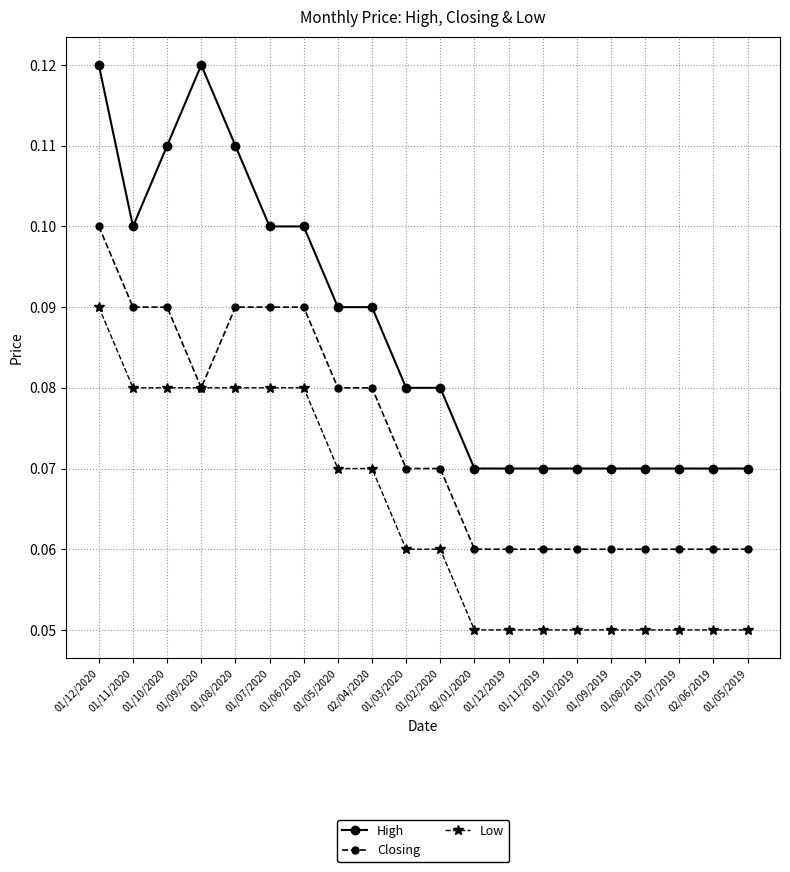

At which label does Closing reach its peak?

01/12/2020